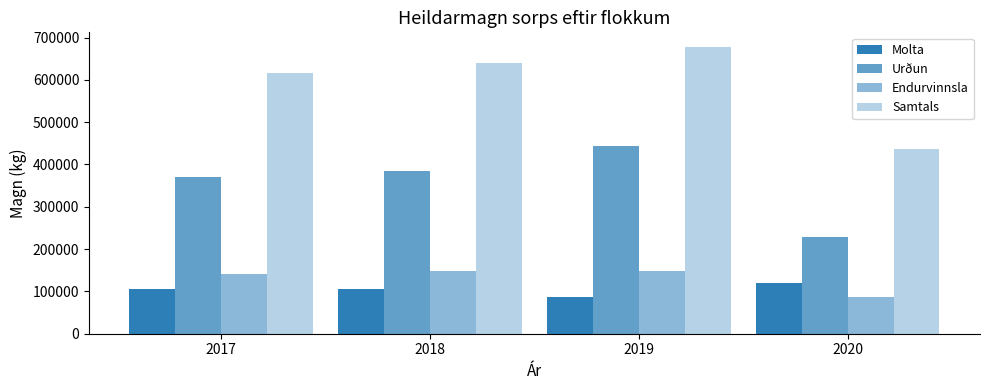

Count the number of categories in the chart.

4